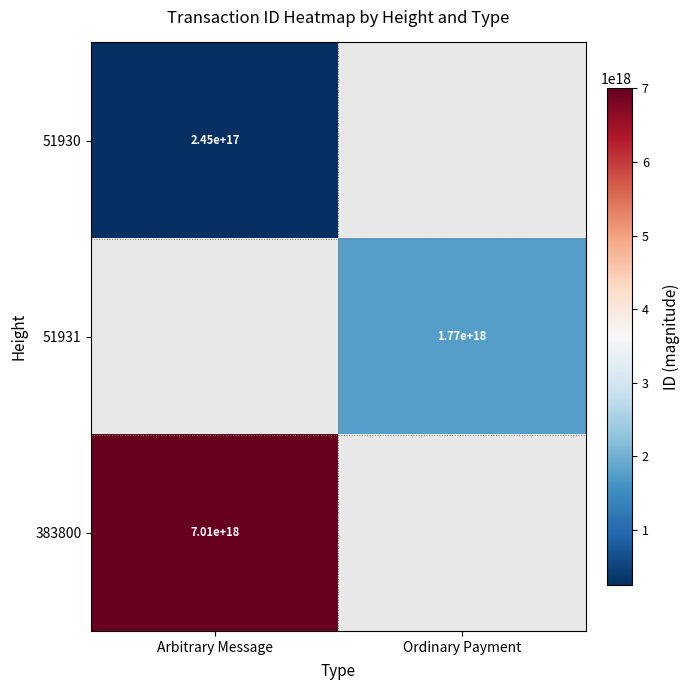

The 51930 series shows 245000000000000000 at Arbitrary Message. True or false?

True